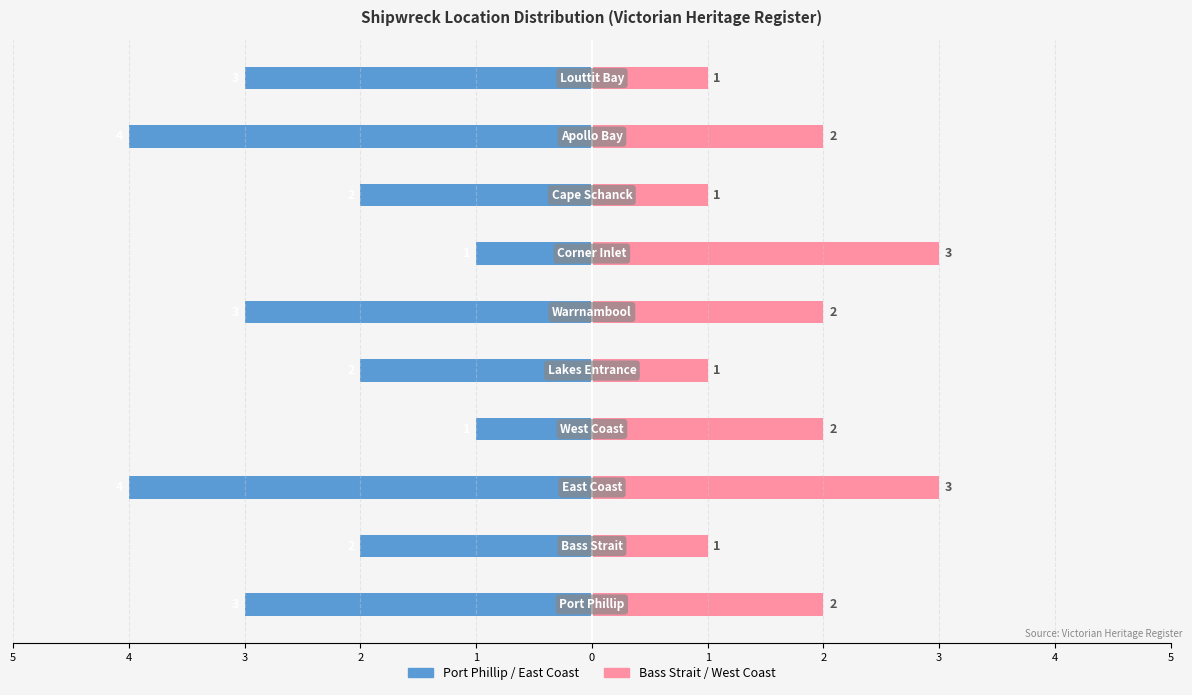

Which series changed the most between 4 and 0?

Port Phillip / East Coast